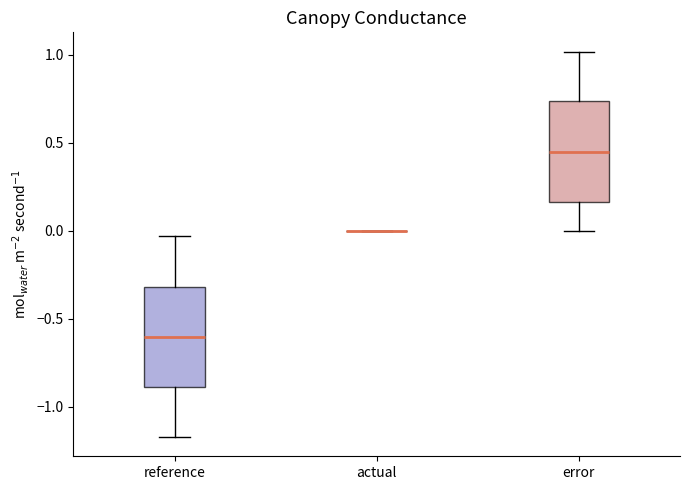

Reading left to right, read every box against the y-axis: the position of its median line, the range the box covers, and the ends of its whiskers. The values are not printed on the chart, so give them approximately, as read against the axis.

reference: median -0.60, box -0.90 to -0.30, whiskers -1.15 to -0.05
actual: box collapsed to a line at 0.00, whiskers 0.00 to 0.00
error: median 0.45, box 0.15 to 0.75, whiskers 0.00 to 1.00